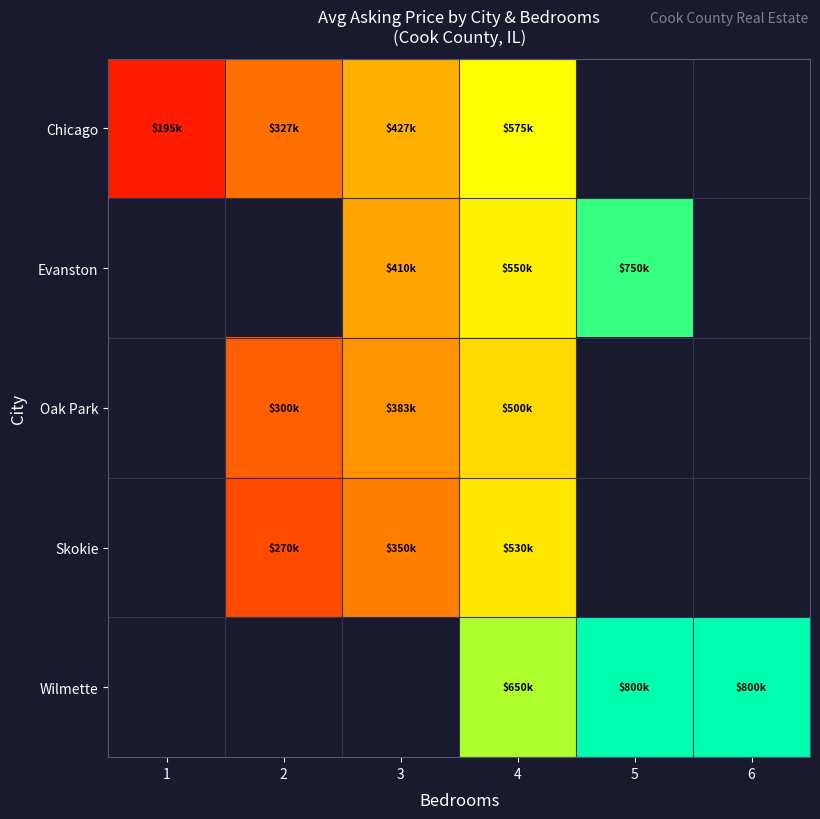

At which category is the sum across all series the highest?

4